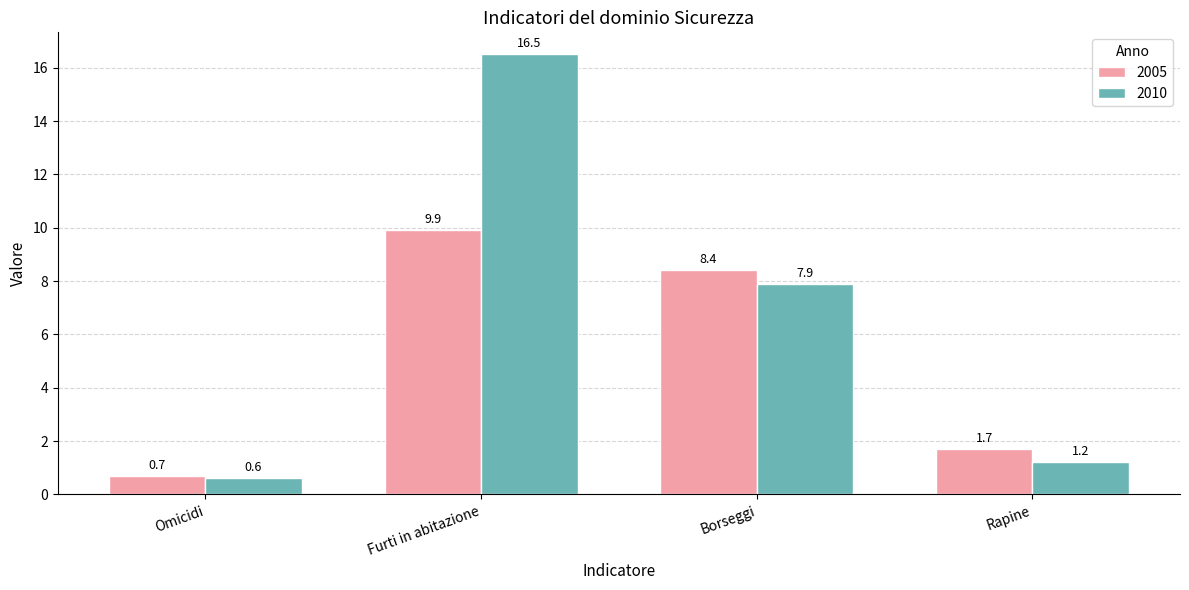

What is the sum of all 2010 values?

26.2